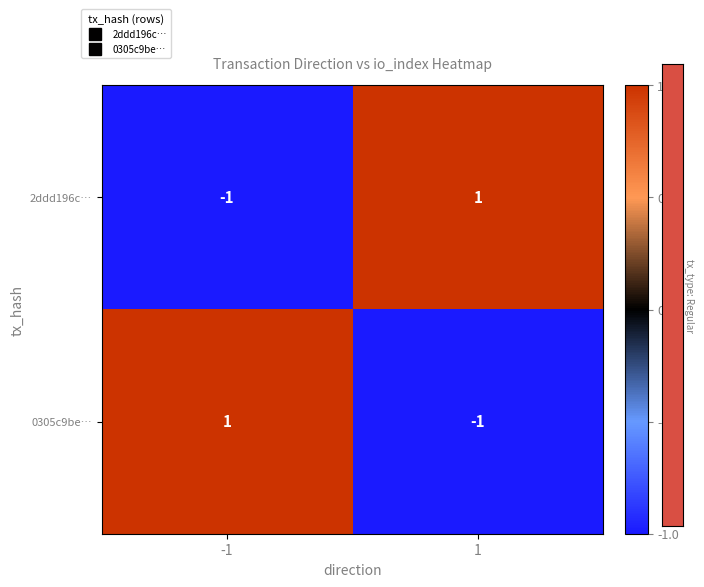

Rank the series at 1 from lowest to highest value.

0305c9be…, 2ddd196c…